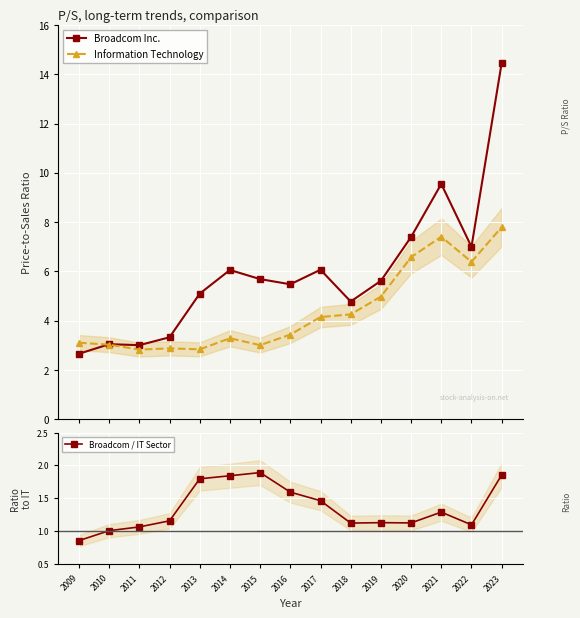

Is it true that Broadcom Inc. equals 2.7 at 2009?

True